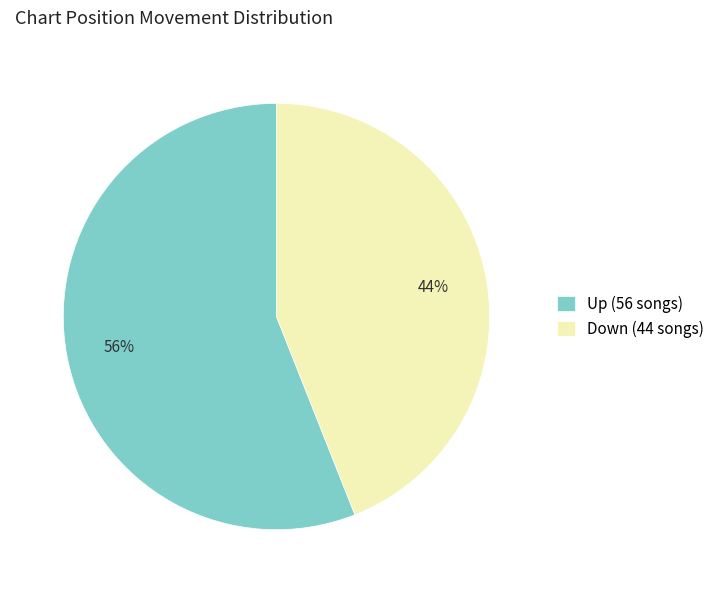

To the nearest percent, what is the difference between the Down (44 songs) and Up (56 songs) slice percentages?

12%